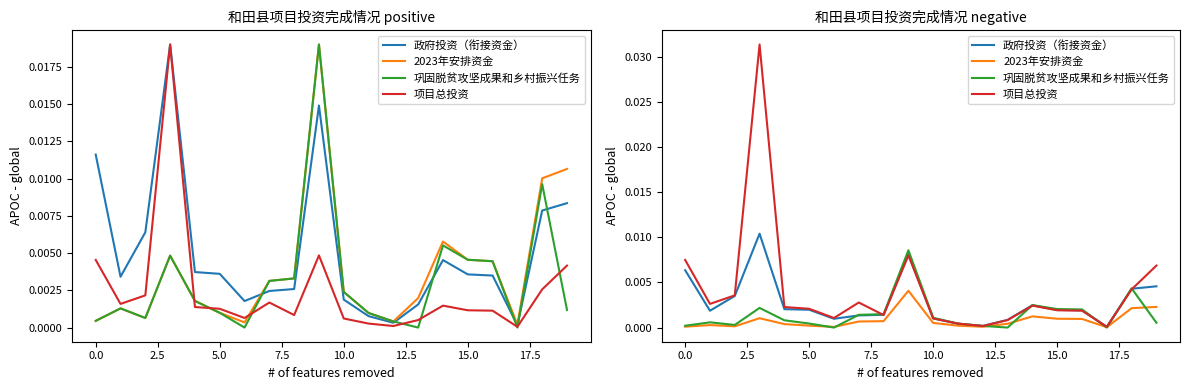

Which series has the largest range (max minus min)?

项目总投资